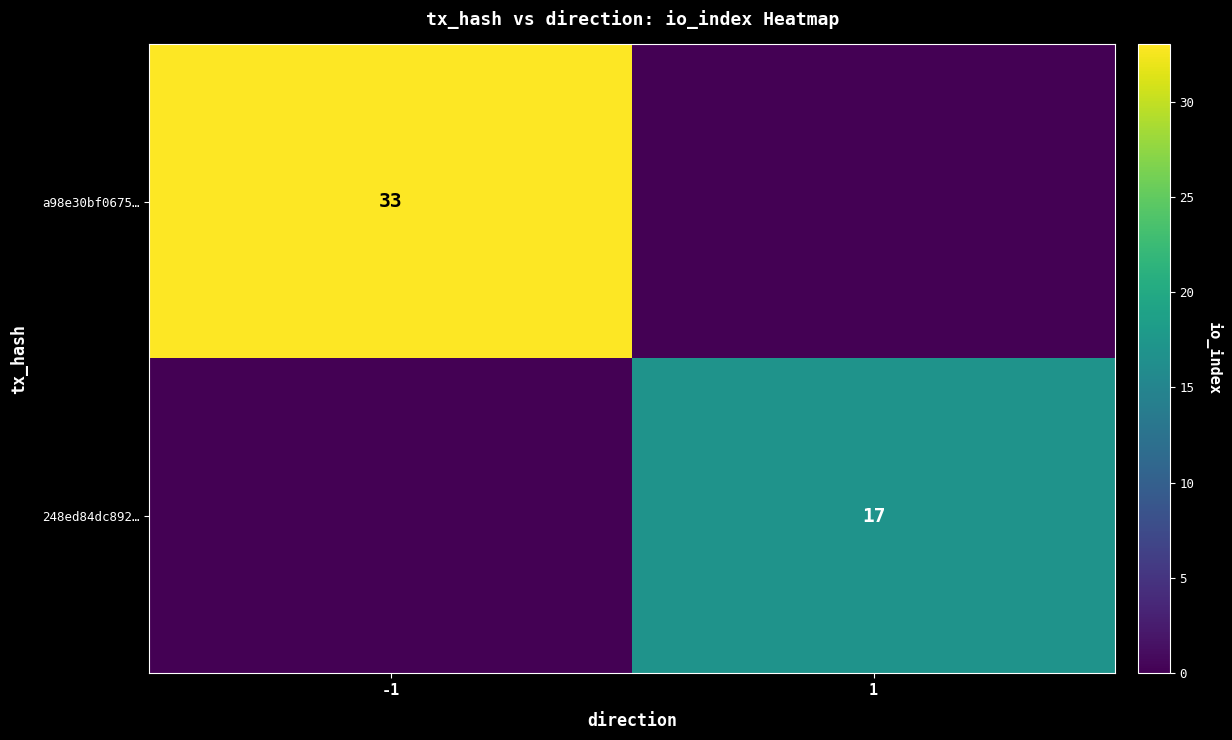

True or false: a98e30bf0675… has a value of 51 at -1.

False